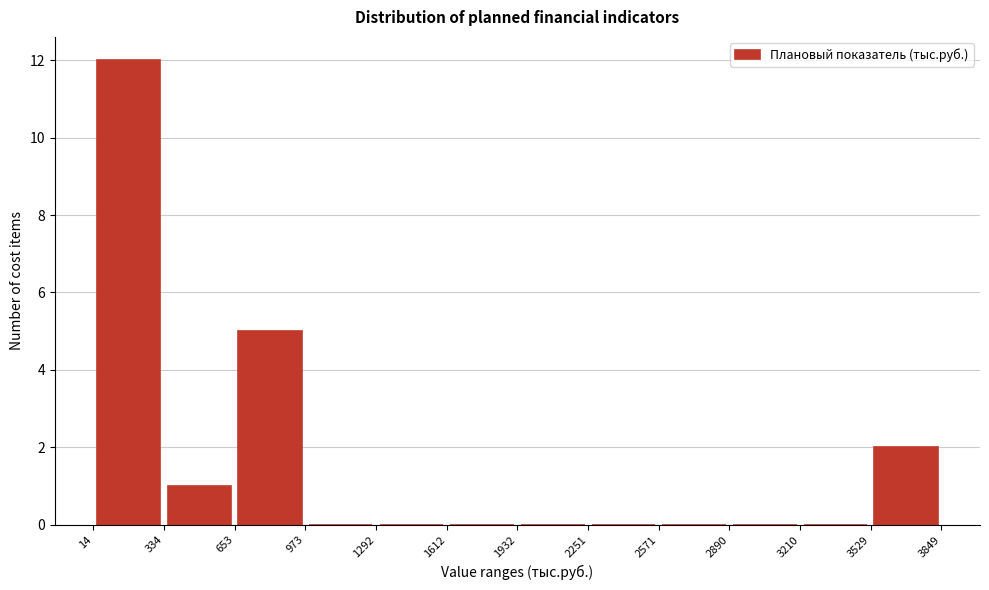

Reading left to right, list every bar in this chart as the range it spans on the x-axis followed by its height. The values are not printed on the chart, so give them approximately, as read against the axis.

14 to 334: 12
334 to 653: 1
653 to 973: 5
973 to 1292: 0
1292 to 1612: 0
1612 to 1932: 0
1932 to 2251: 0
2251 to 2571: 0
2571 to 2890: 0
2890 to 3210: 0
3210 to 3529: 0
3529 to 3849: 2